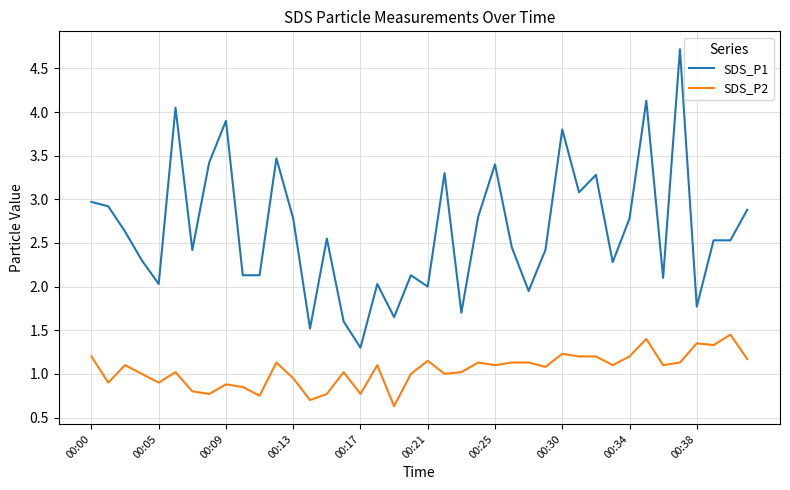

What is the minimum value shown in the chart?

0.6